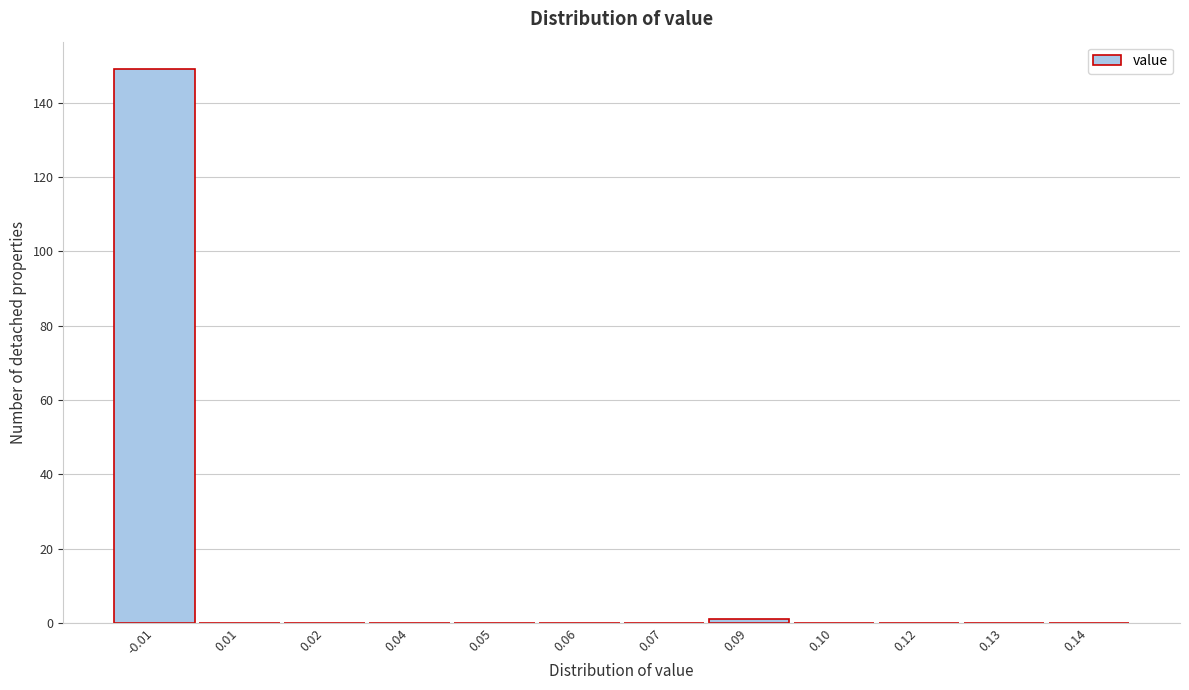

Reading left to right, list all the values displayed in this chart.

-0.01=149	0.01=0	0.02=0	0.04=0	0.05=0	0.06=0	0.07=0	0.09=1	0.10=0	0.12=0	0.13=0	0.14=0